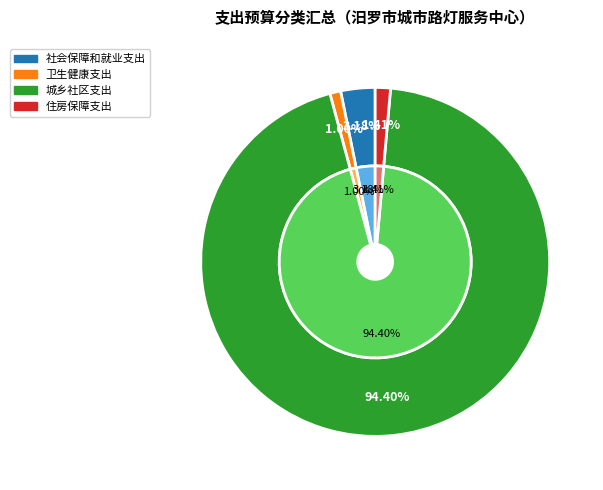

Combined, do 住房保障支出 and 社会保障和就业支出 account for over 50%?

No